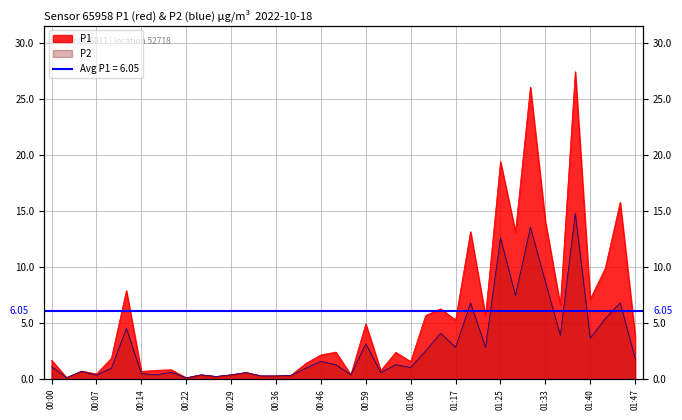

What is the label of the 2nd point from the right?

01:45